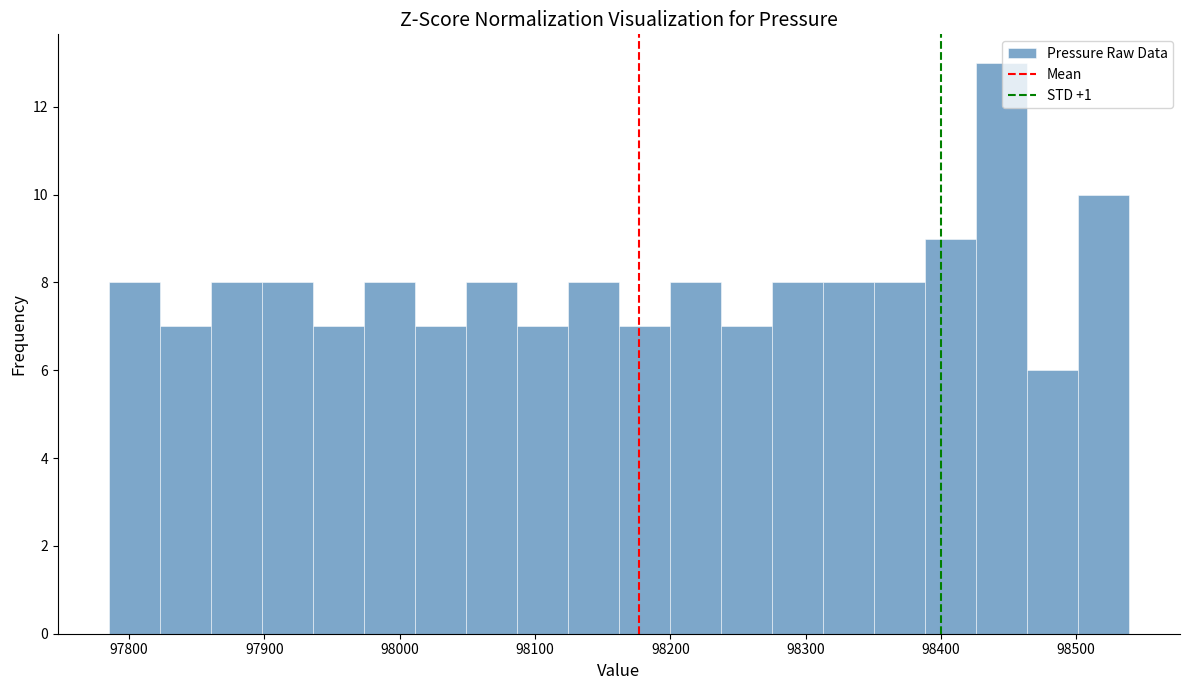

Around what value on the x-axis is the tallest bar? Give the approximate position of its centre, as read against the axis.

98440